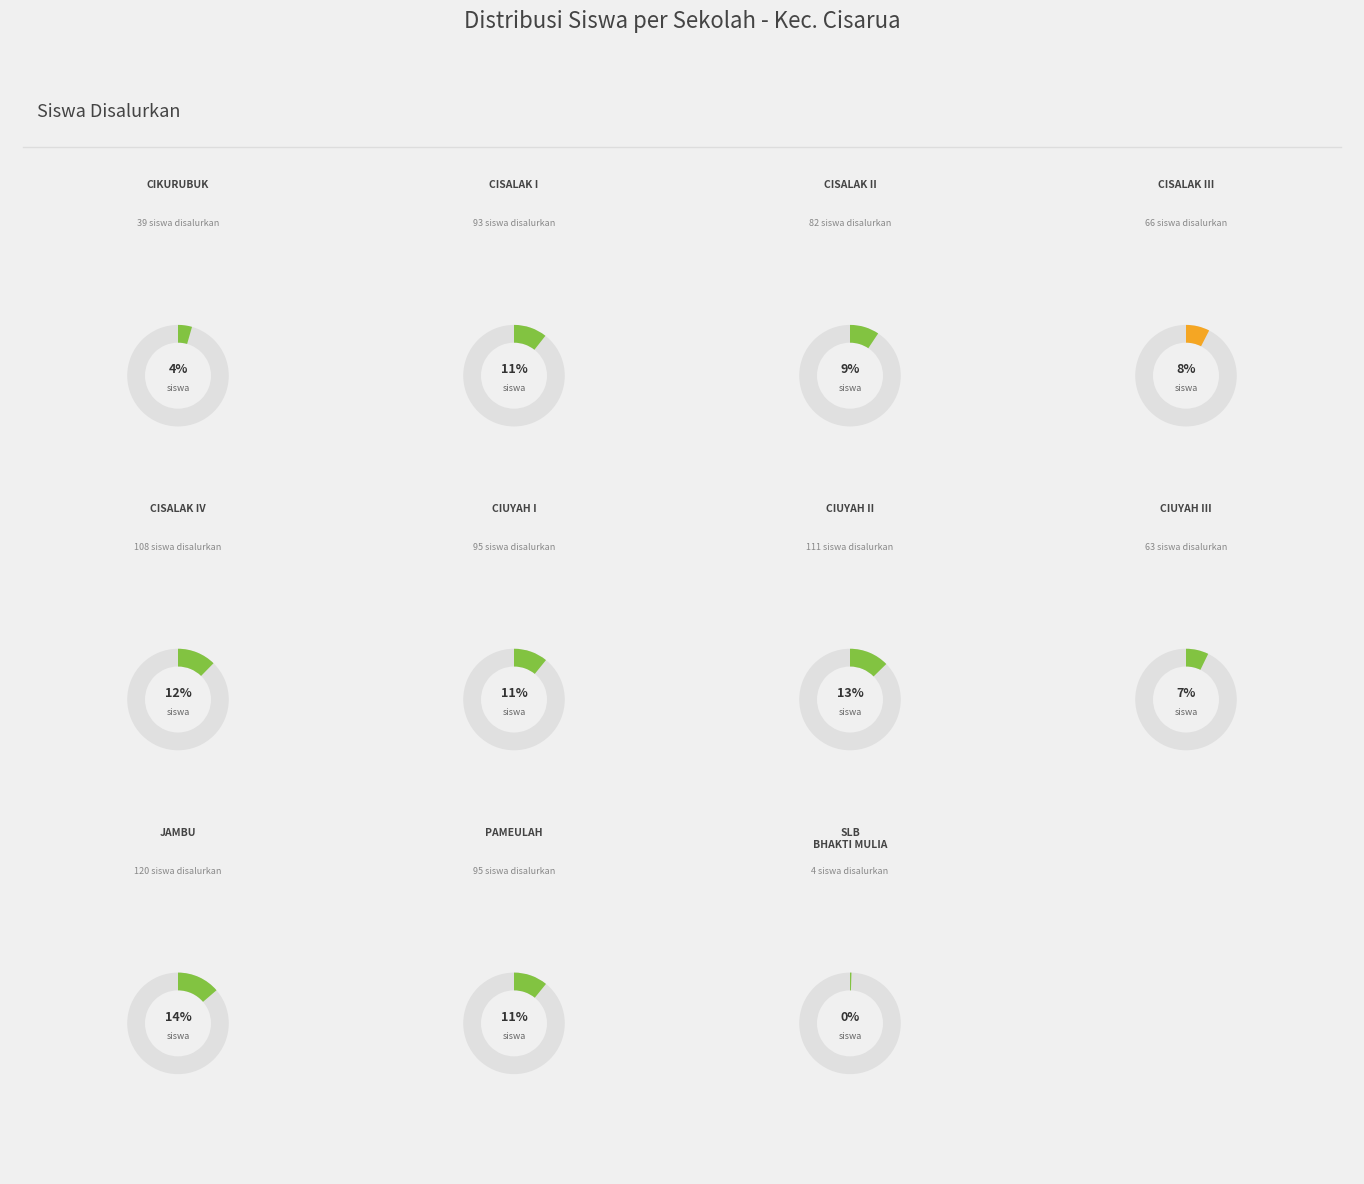

True or false: SD NEGERI CISALAK IV accounts for 12% of the total.

True